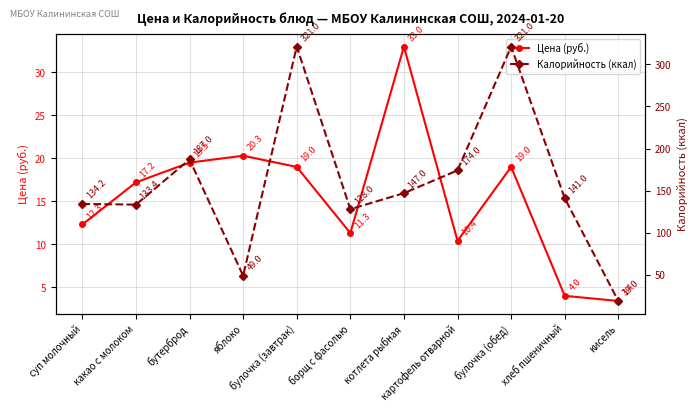

Rank the series by their maximum value, from highest to lowest.

Калорийность (ккал), Цена (руб.)